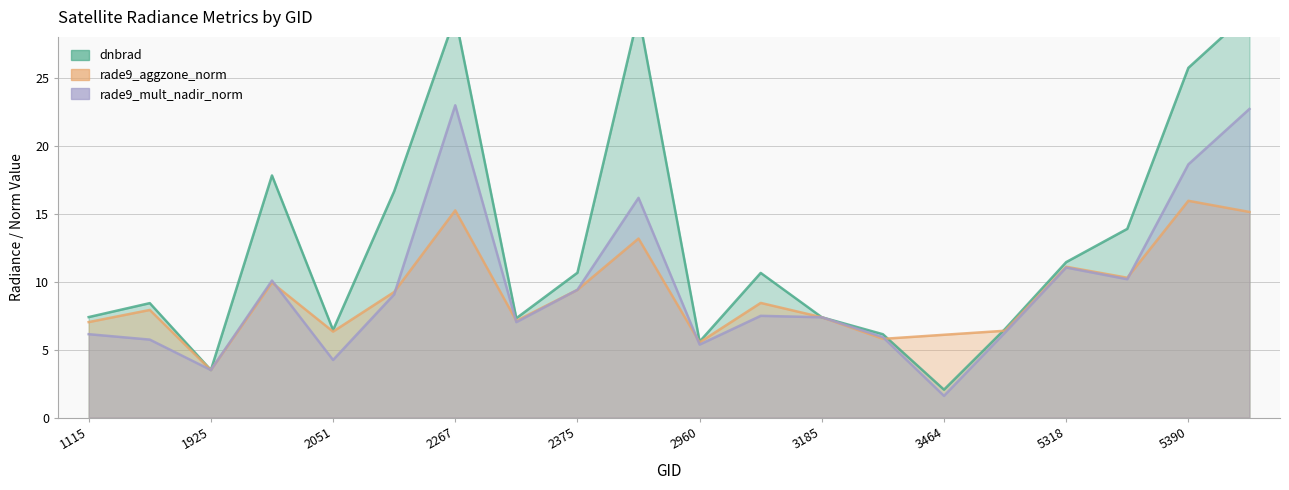

Is it true that rade9_aggzone_norm equals 14.5 at 5318?

False